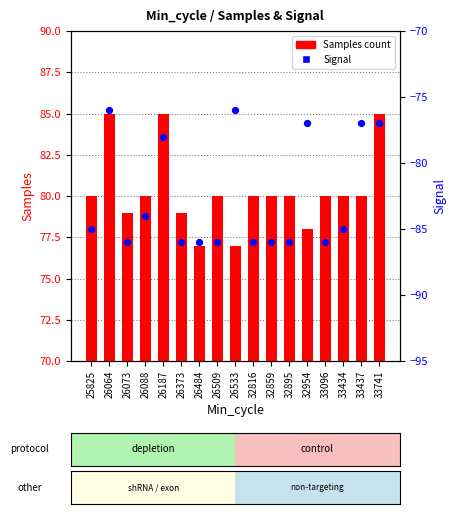

At which category is the sum across all series the highest?

26064